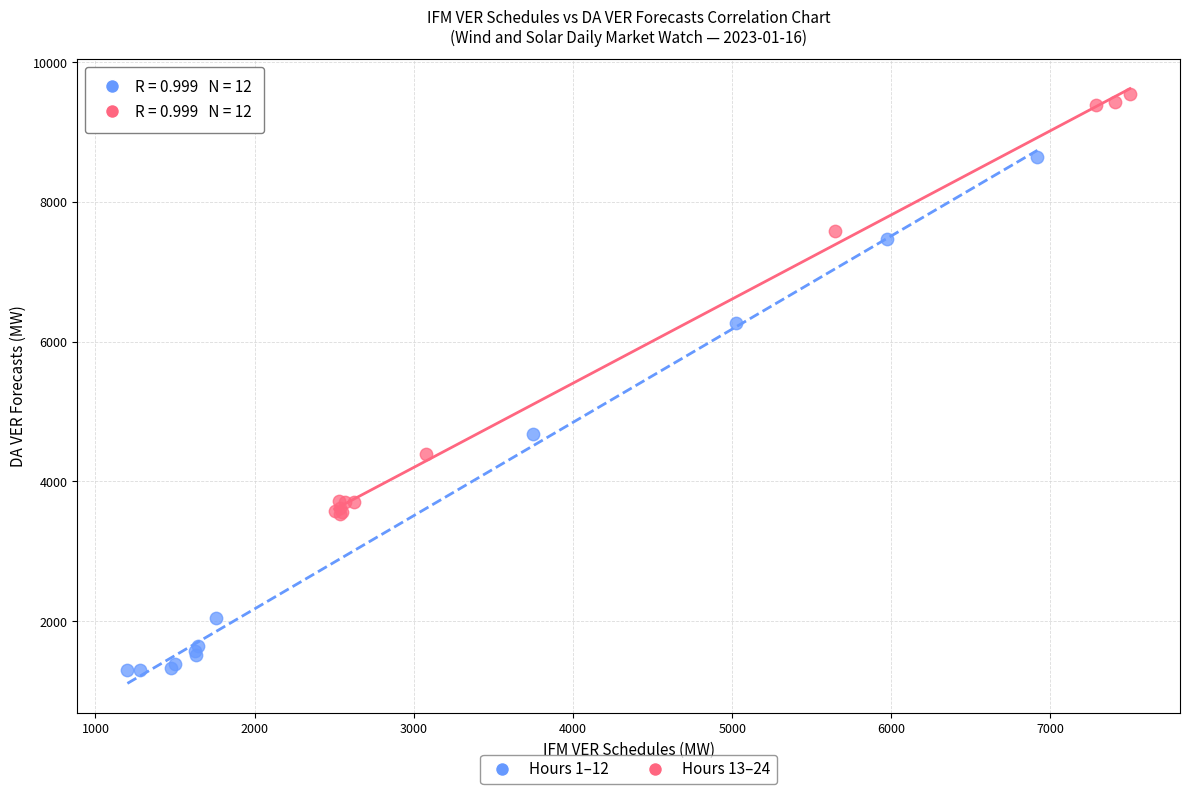

Which series reaches the minimum Y coordinate?

Hours 1–12